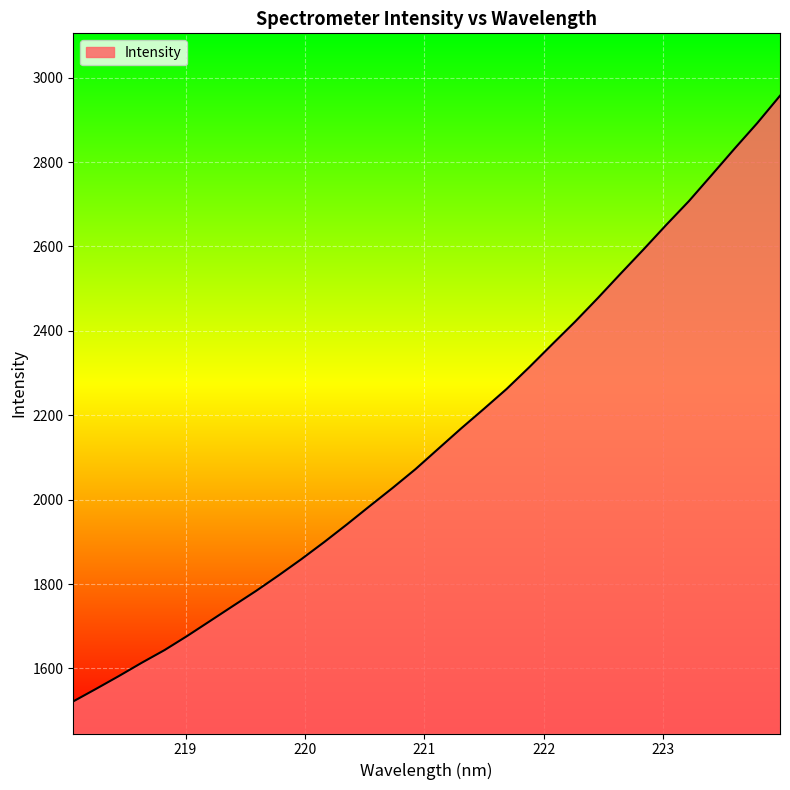

What is the difference between the maximum and minimum values?

1435.2